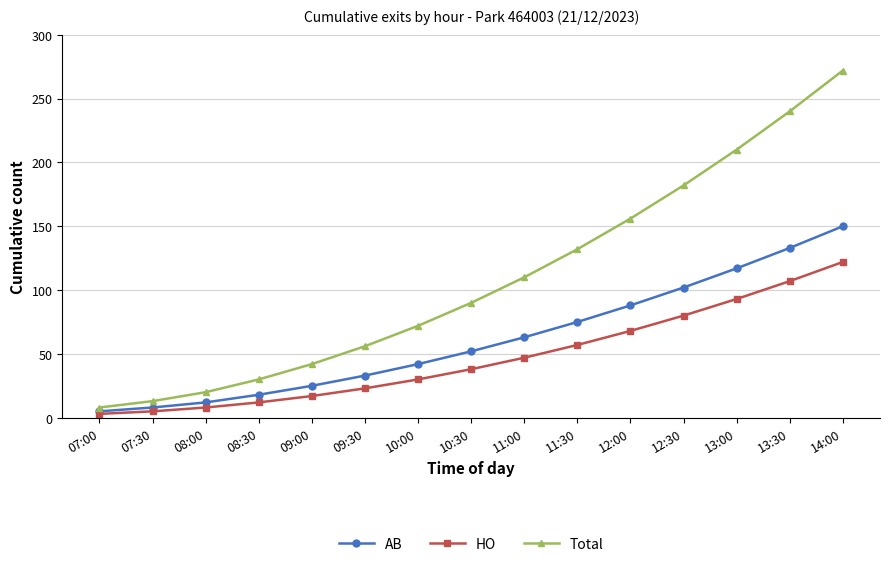

The AB series shows 25 at 09:00. True or false?

True